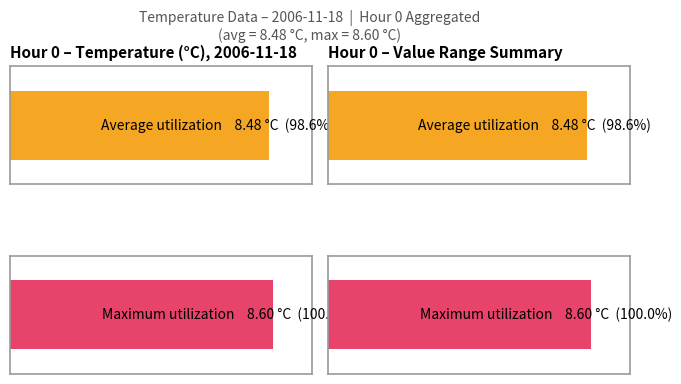

Which series has the widest spread of values?

Average utilization